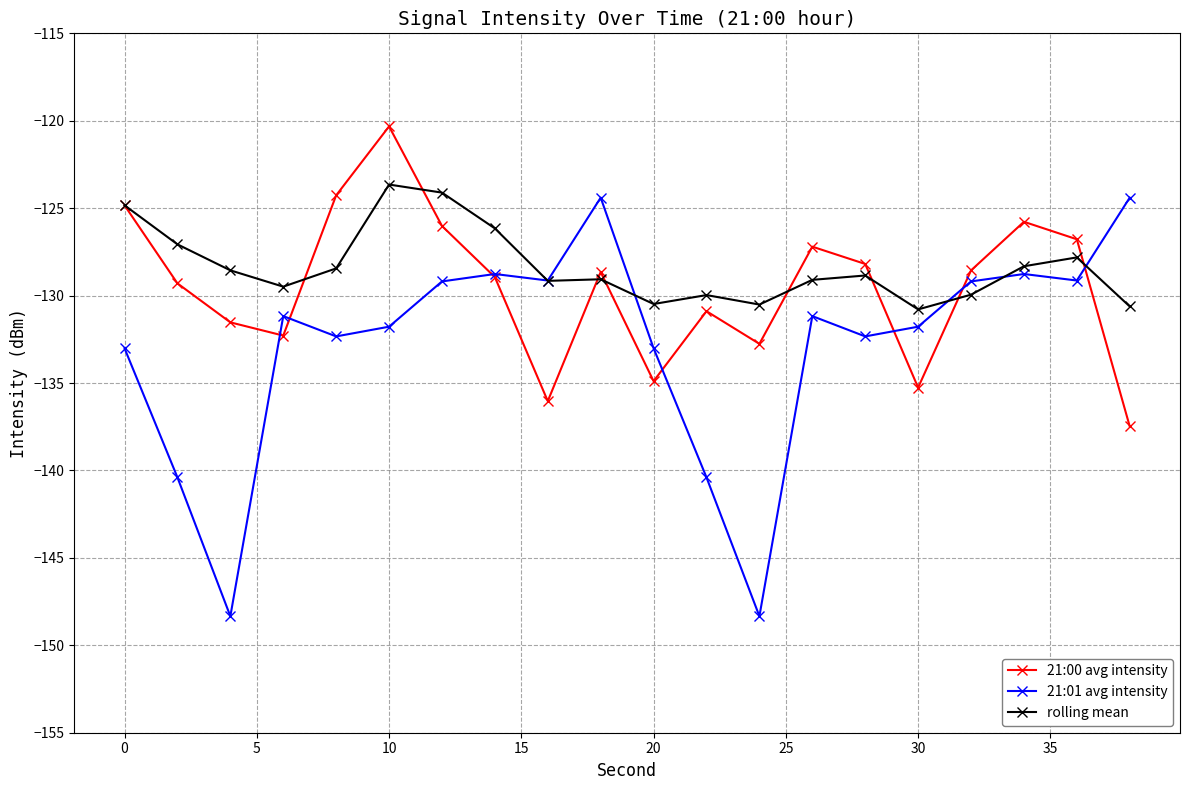

Which series ends up on top after the final intersection of rolling mean and 21:01 avg intensity?

21:01 avg intensity